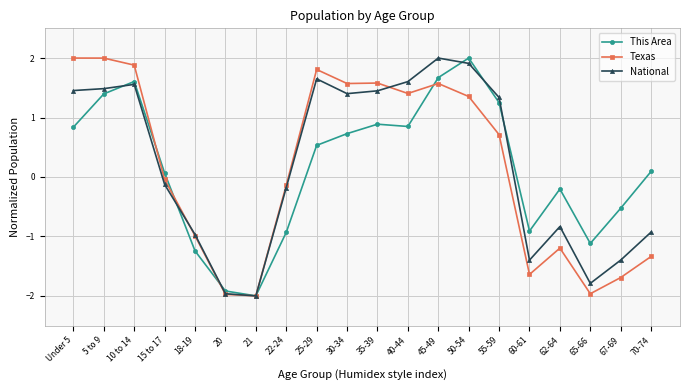

How many series are shown in this chart?

3